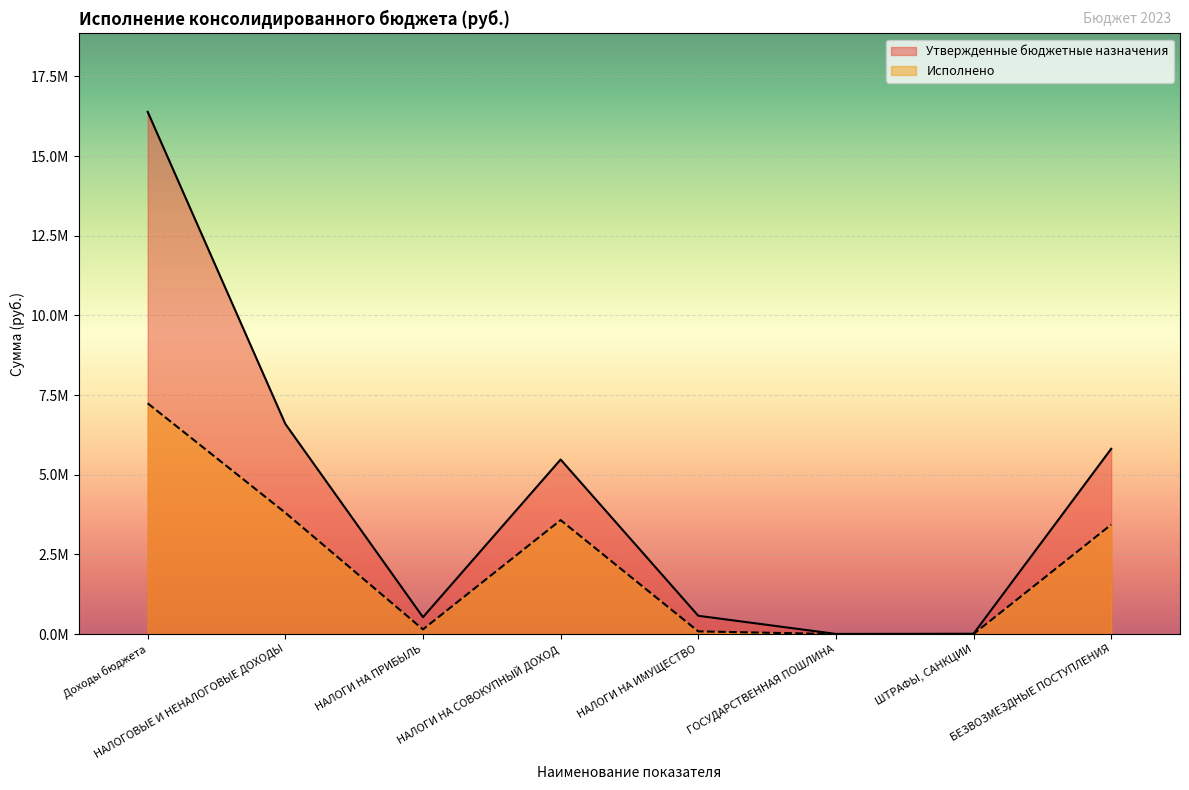

How many values in the Утвержденные бюджетные назначения series exceed 5476900?

3